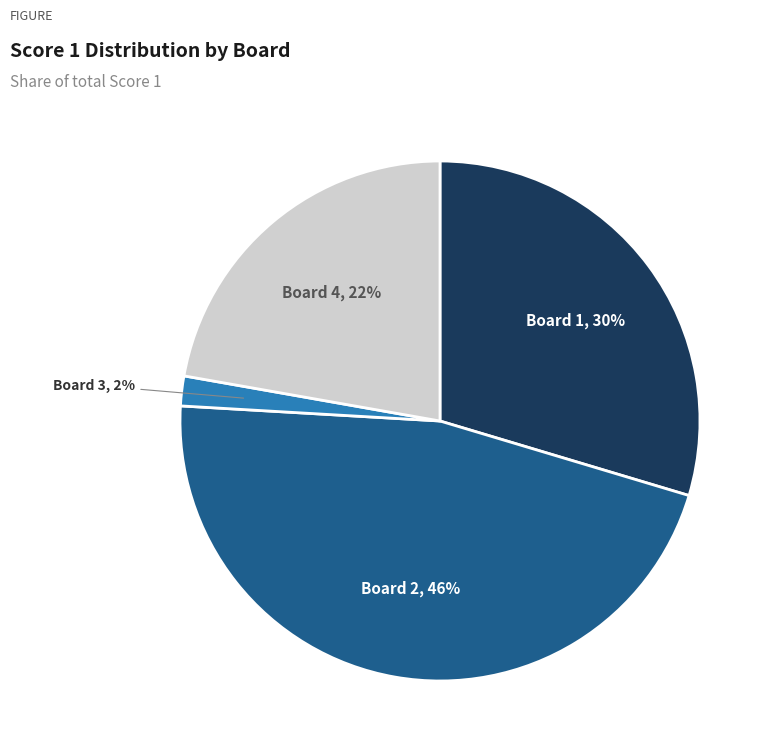

Is it true that Board 1 is 40% of the pie?

False